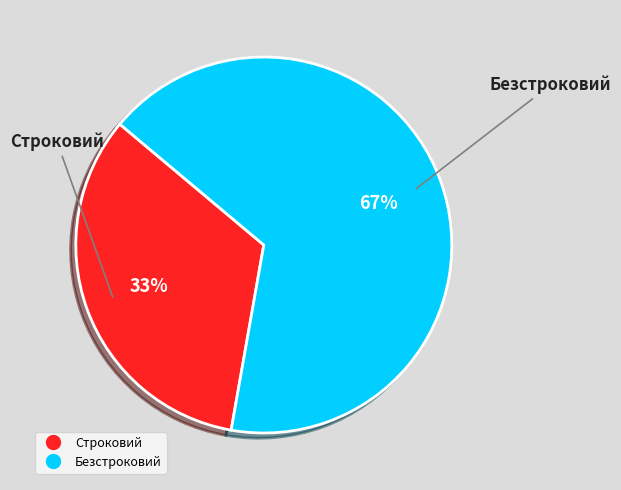

Combined, do Строковий and Безстроковий account for over 50%?

Yes